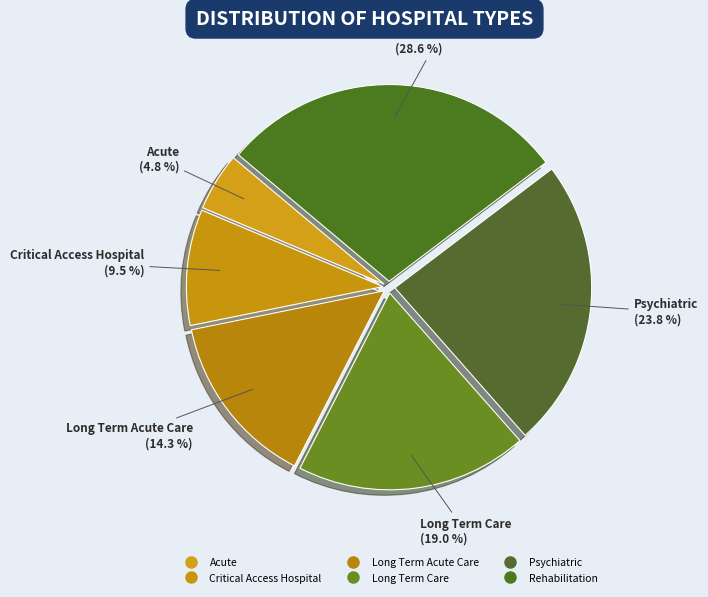

The Acute slice represents 1% of the pie. True or false?

False